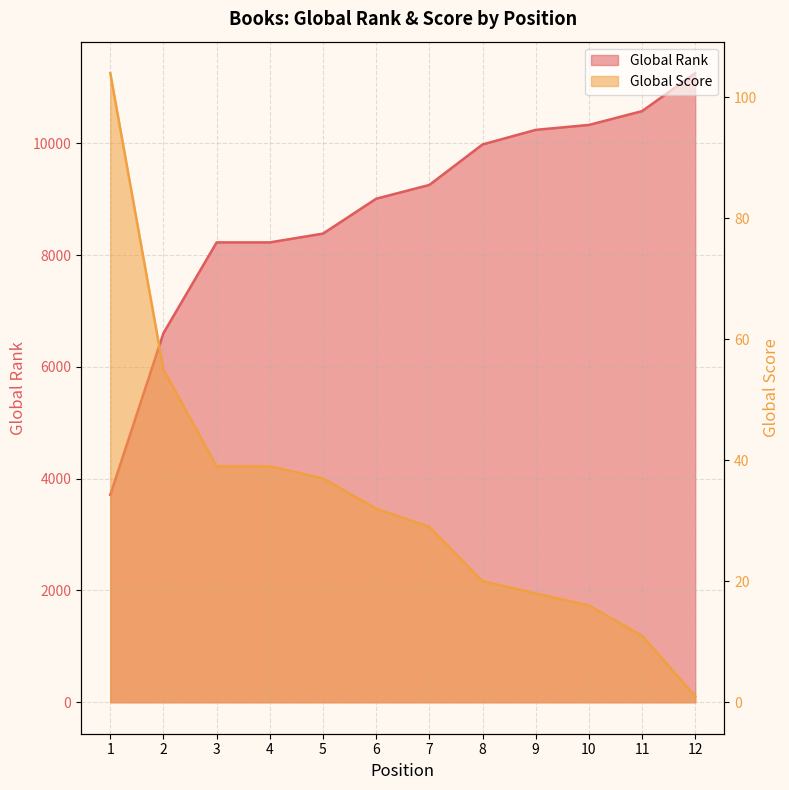

Reading left to right, list all the values displayed in this chart.

Global Rank: 1=3711	2=6604	3=8227	4=8227	5=8384	6=9008	7=9255	8=9979	9=10240	10=10328	11=10575	12=11255
Global Score: 1=104	2=55	3=39	4=39	5=37	6=32	7=29	8=20	9=18	10=16	11=11	12=1